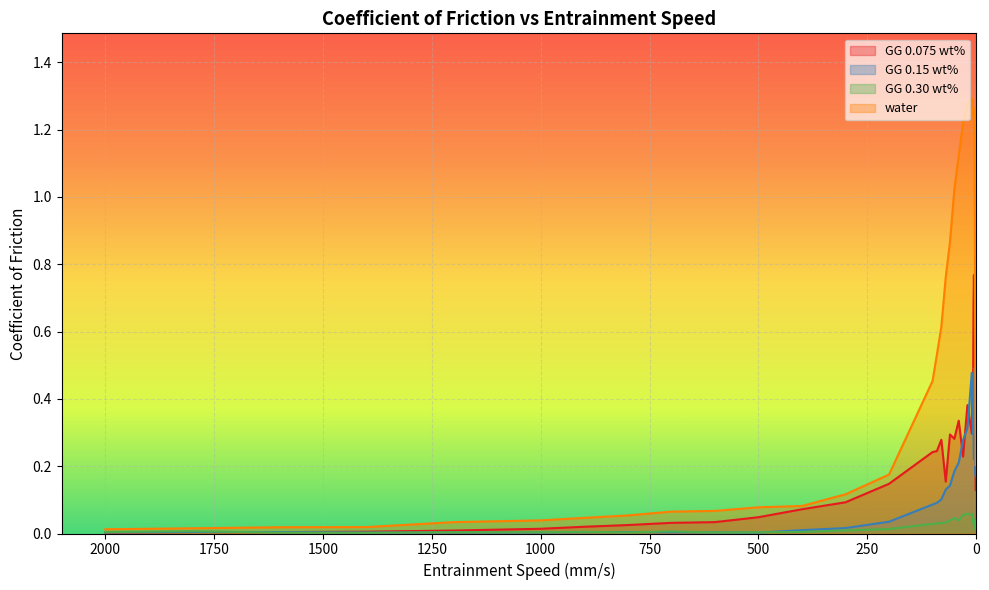

The GG 0.30 wt% series shows 0.0 at 60.03733. True or false?

True